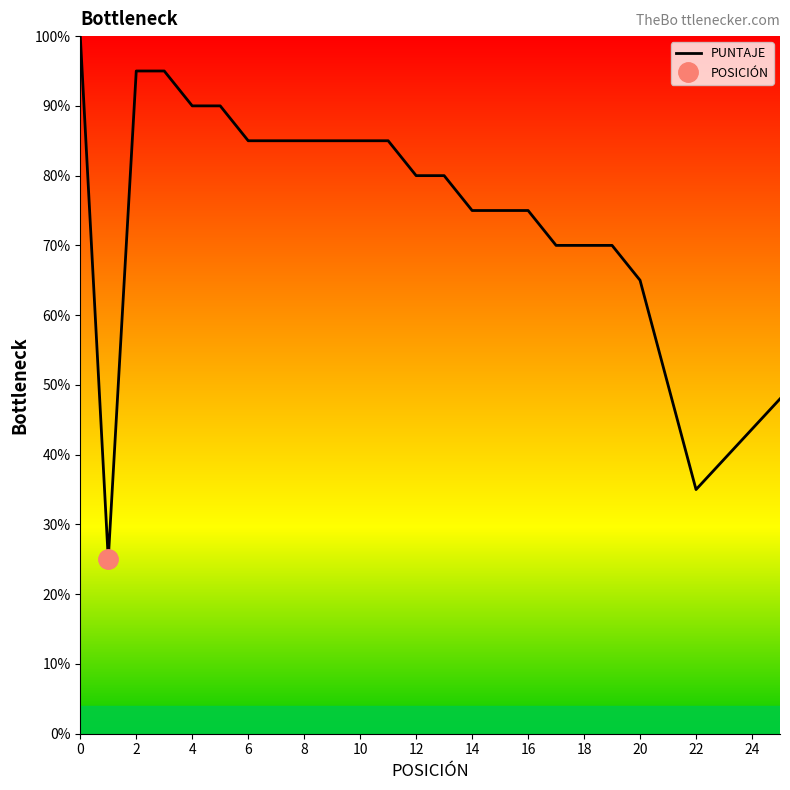

True or false: the data shows 36 at 20.

False